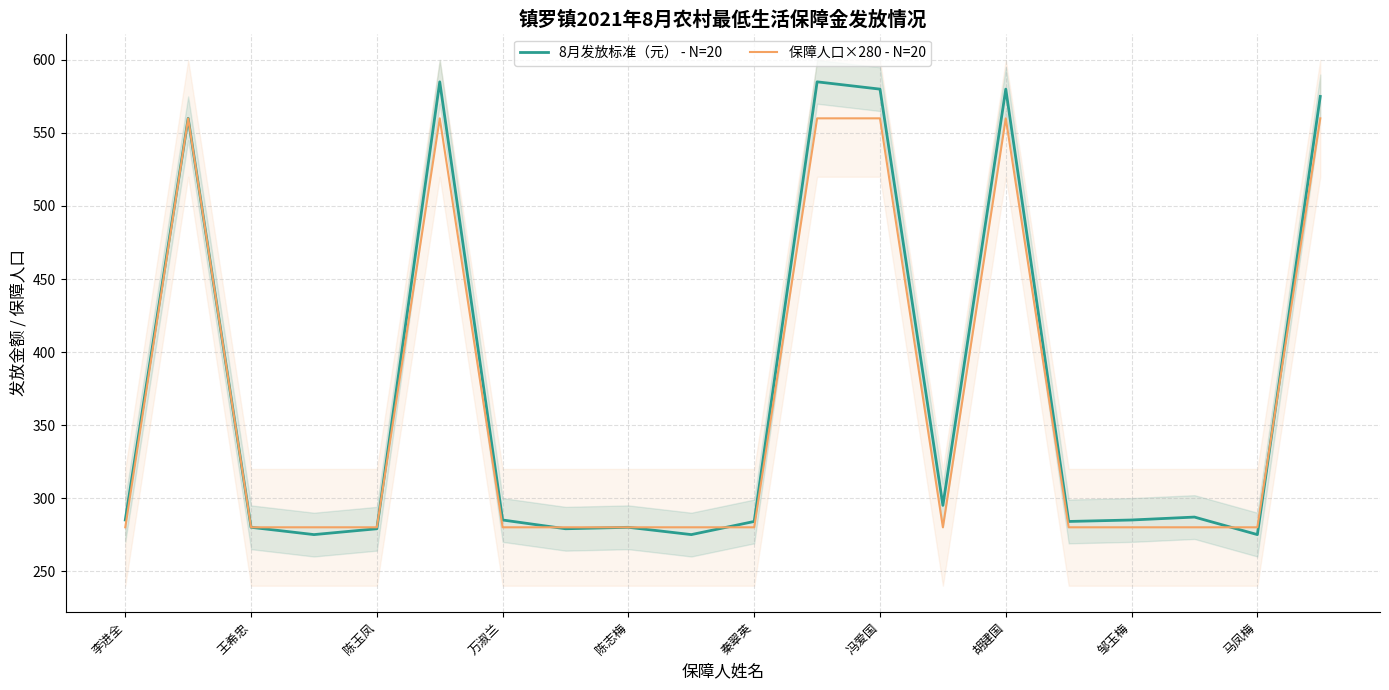

Is it true that 8月发放标准（元） - N=20 equals 285 at 万淑兰?

True